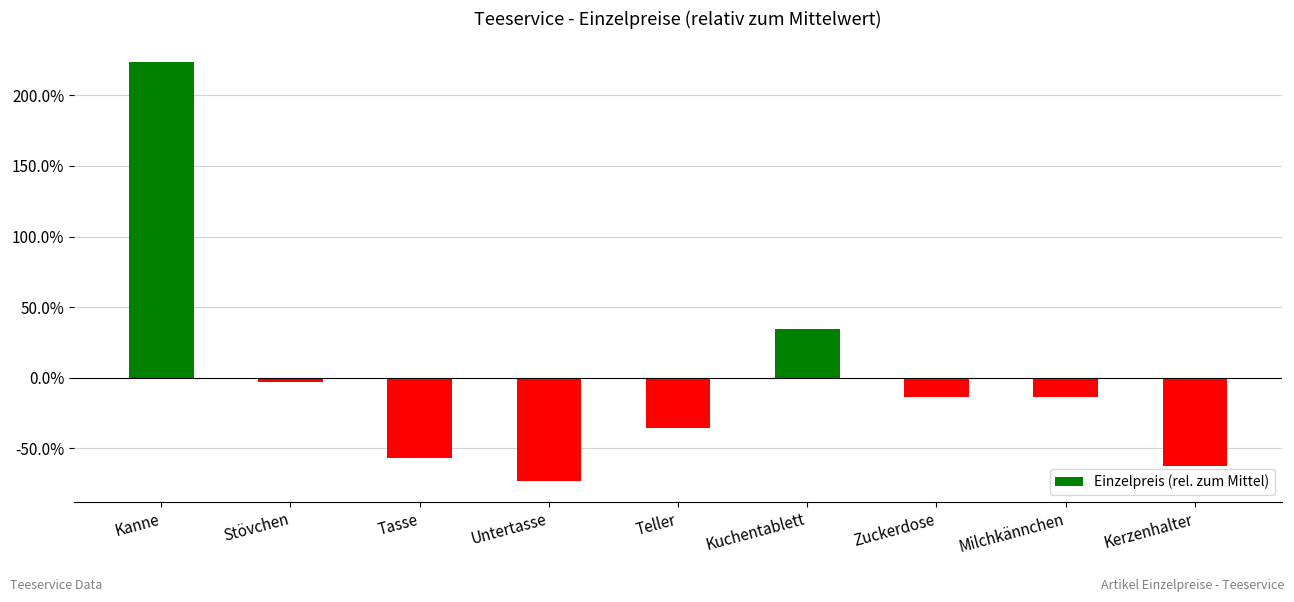

The value at Kerzenhalter is -62.3. True or false?

True